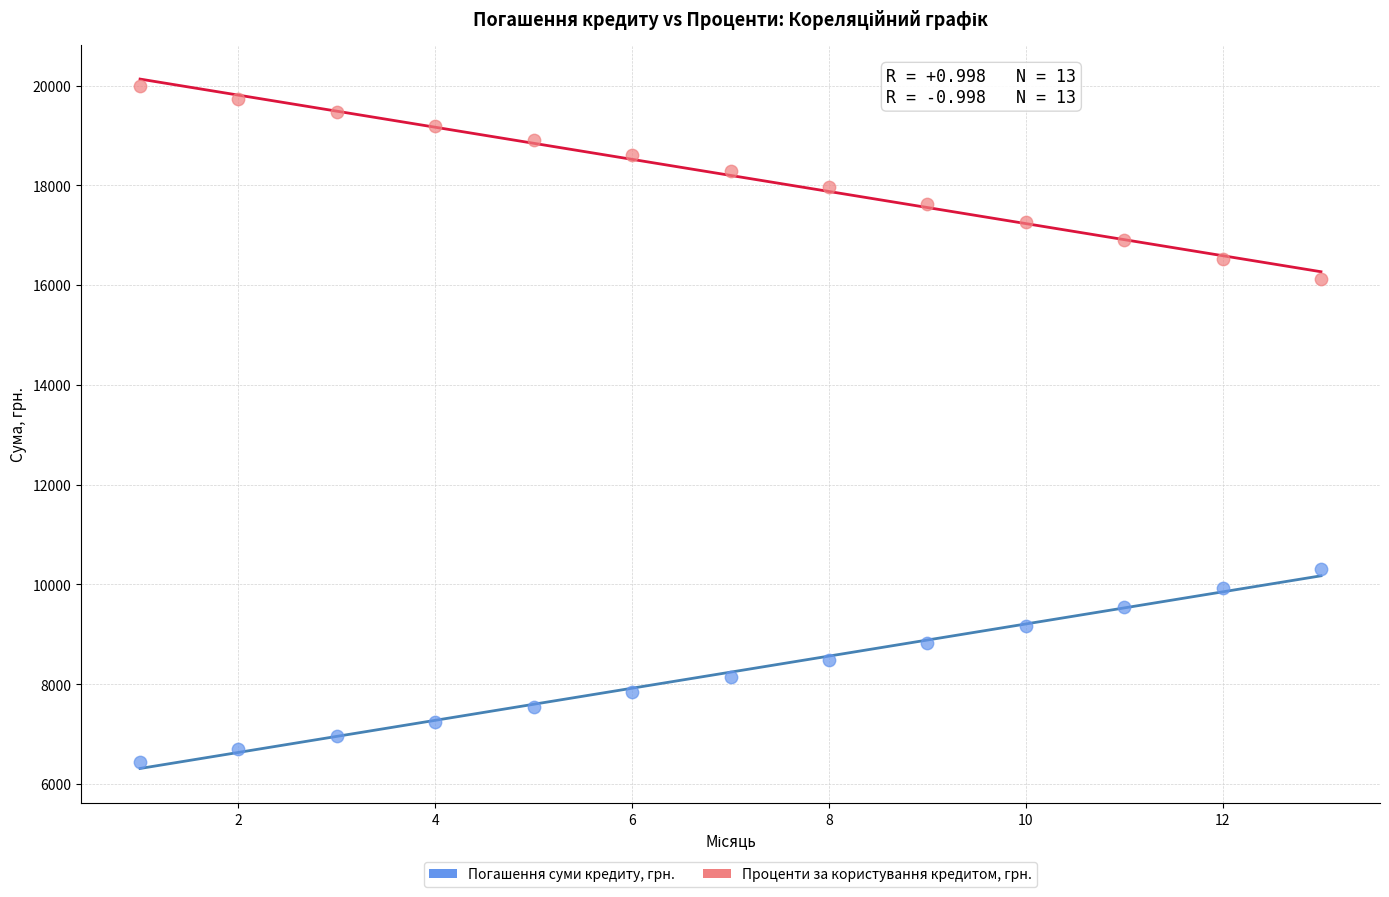

What is the X range (max minus min) for the scatter plot?

12.0